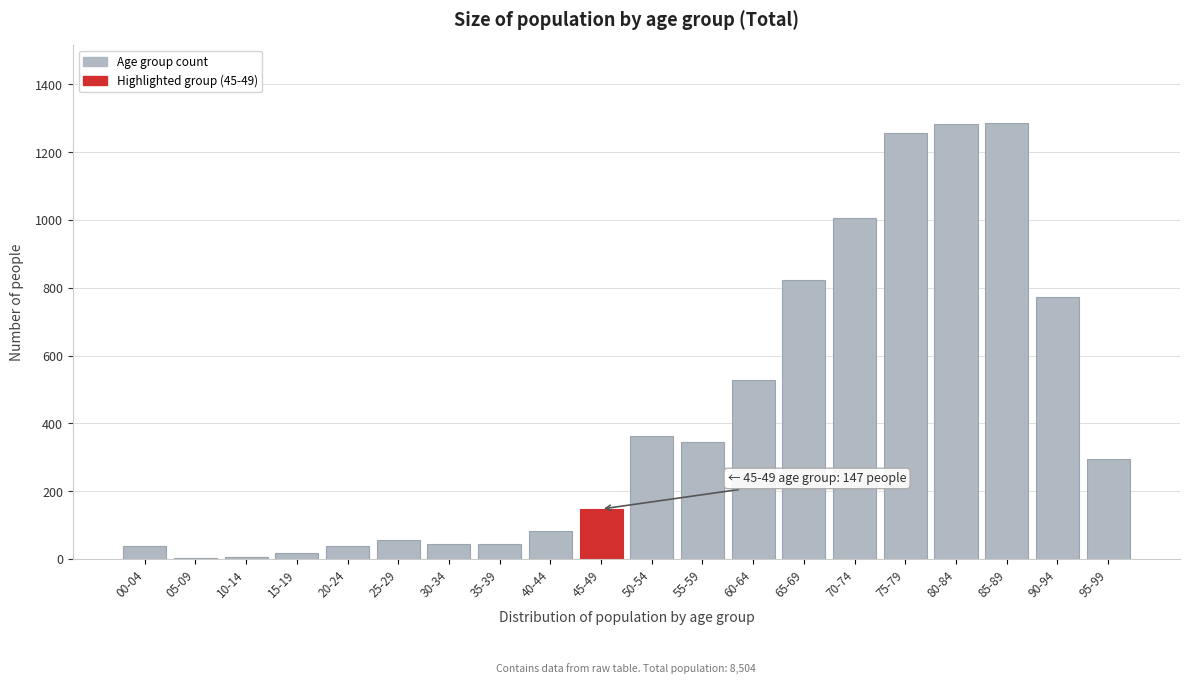

What is the greatest value displayed?

1285